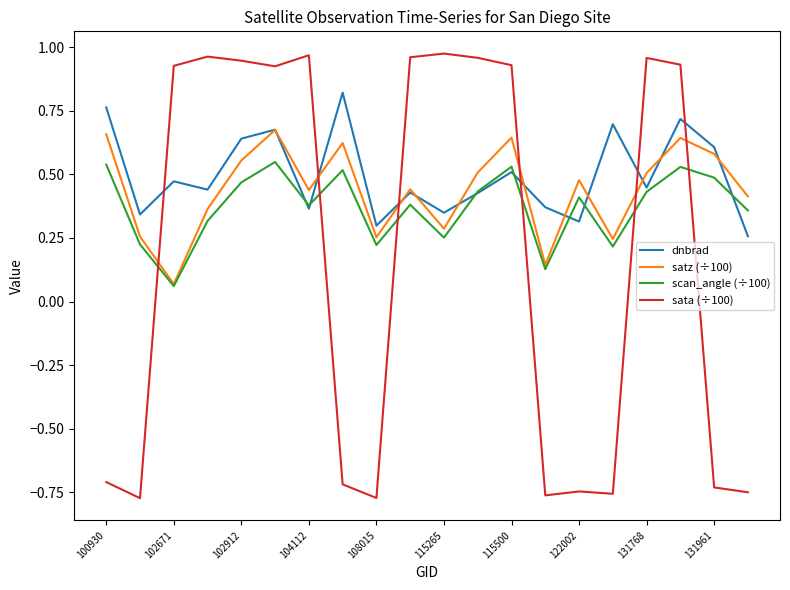

How many intersections are there between sata (÷100) and scan_angle (÷100)?

6